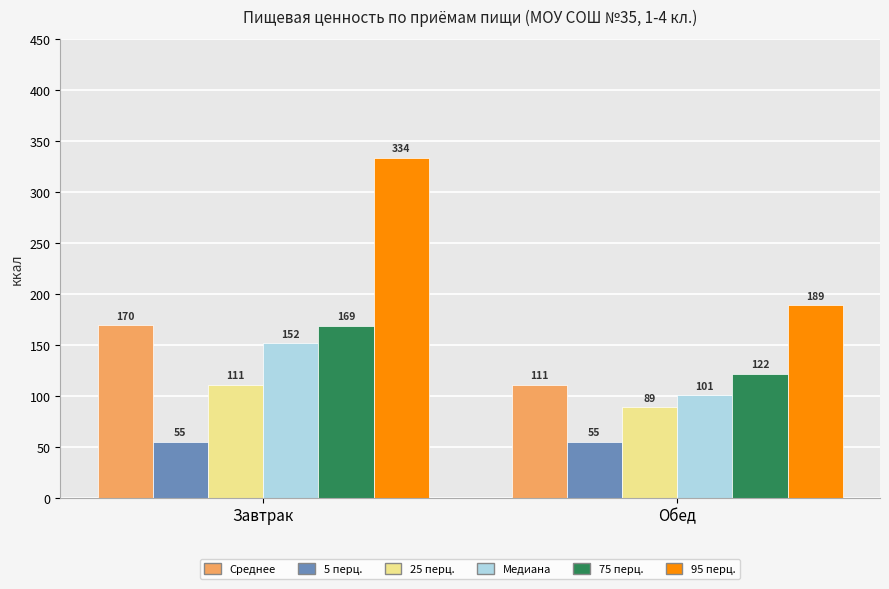

The value of 25 перц. at Завтрак is 111.0. True or false?

True